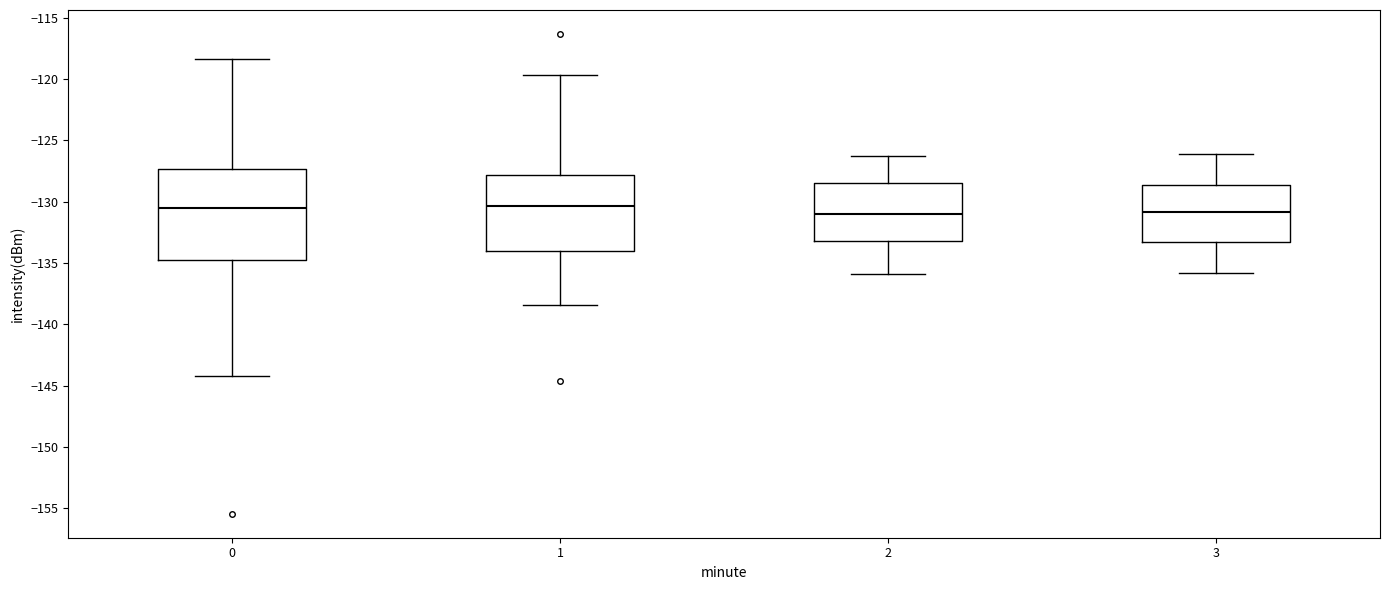

Where is the lower edge of the box at x = 3 on the y-axis? The values are not printed on the chart, so give them approximately, as read against the axis.

-133.5